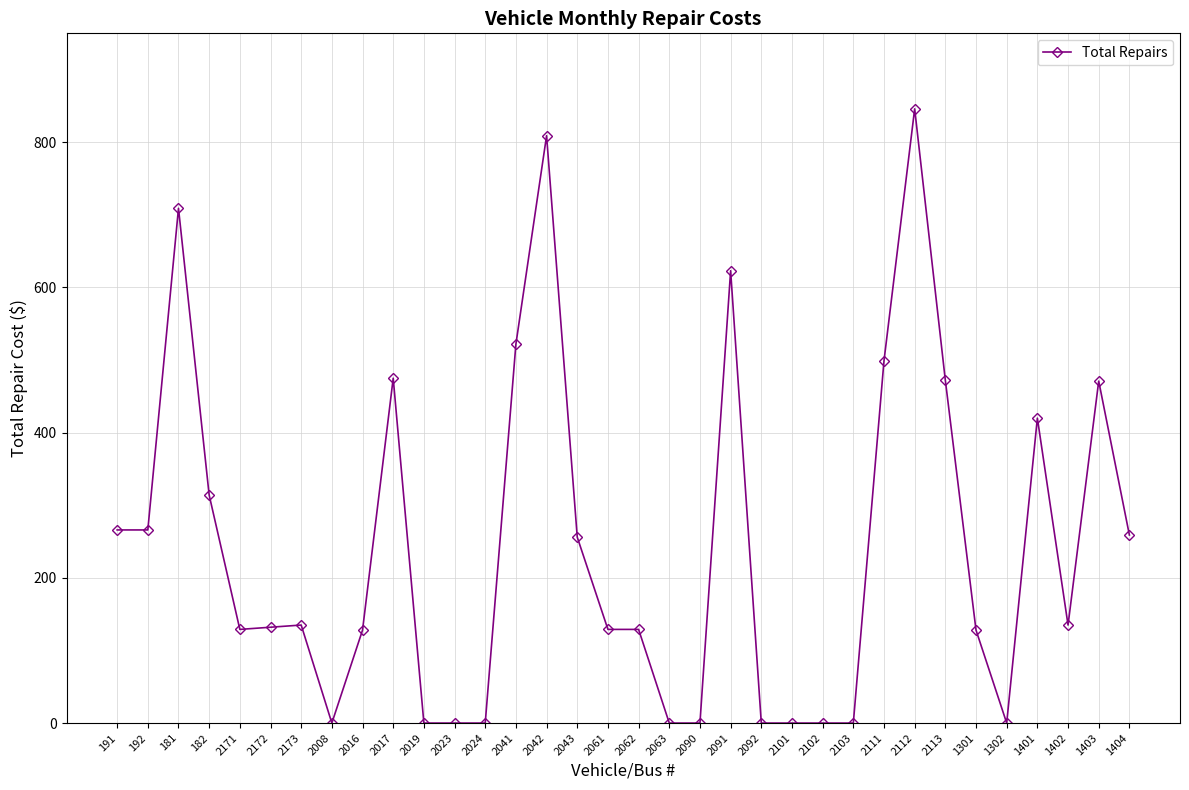

What is the maximum value shown in the chart?

846